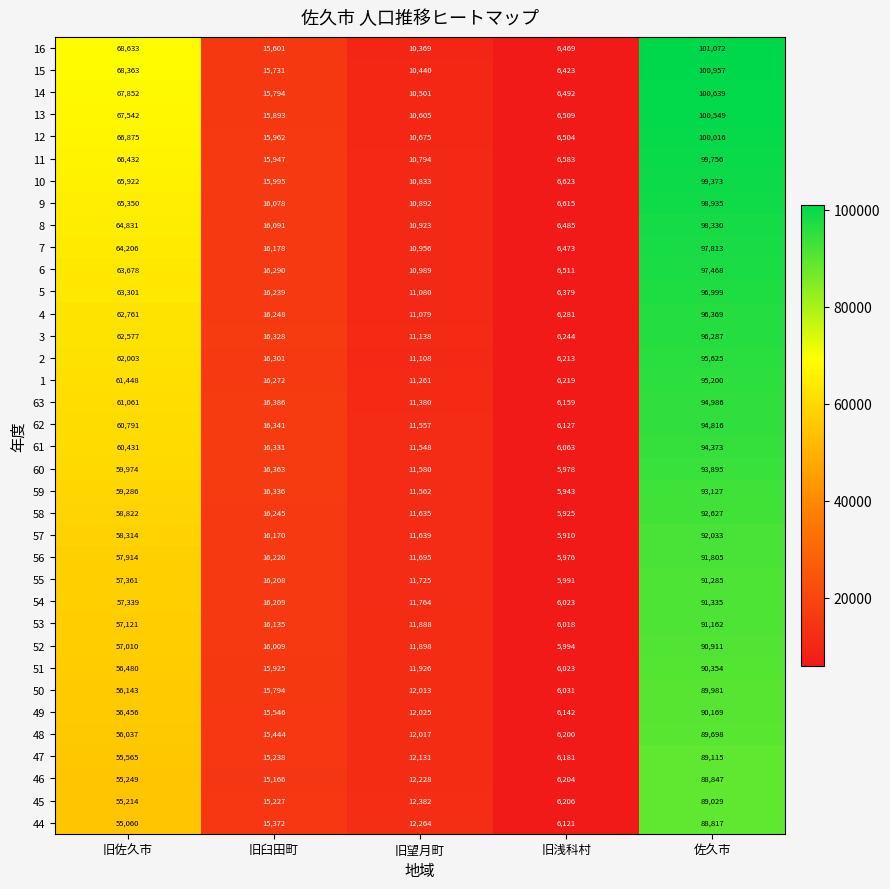

What is the difference between the maximum and second lowest values in the 63 series?

83606